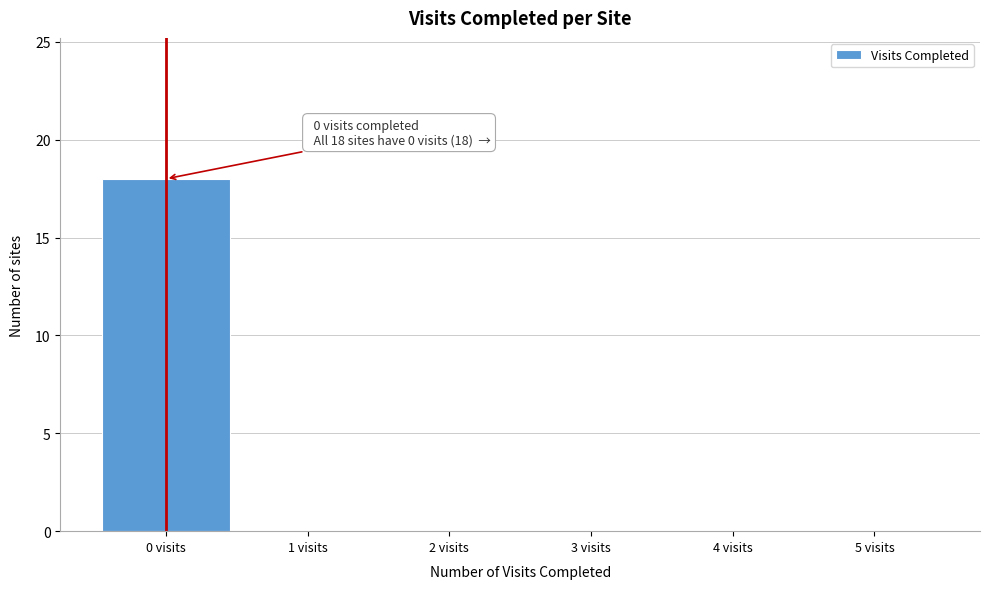

Reading left to right, transcribe all the data shown in this chart.

0 visits=18	1 visits=0	2 visits=0	3 visits=0	4 visits=0	5 visits=0